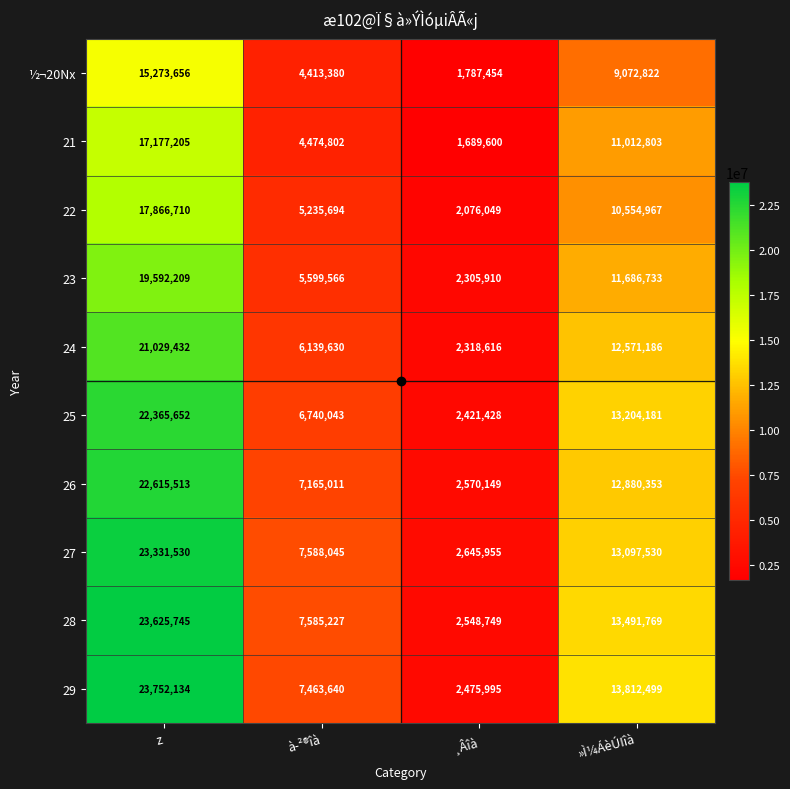

At which category is the sum across all series the highest?

z